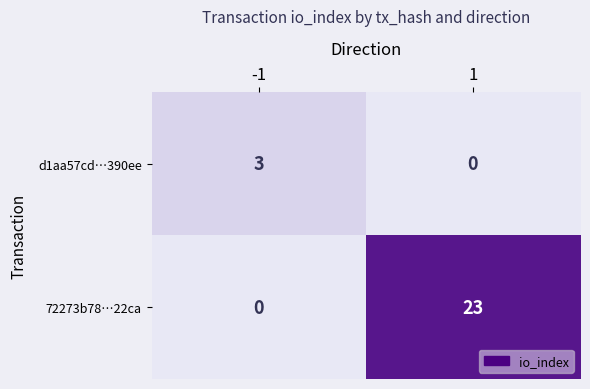

At -1, list the series in order from largest to smallest.

d1aa57cd…390ee, 72273b78…22ca